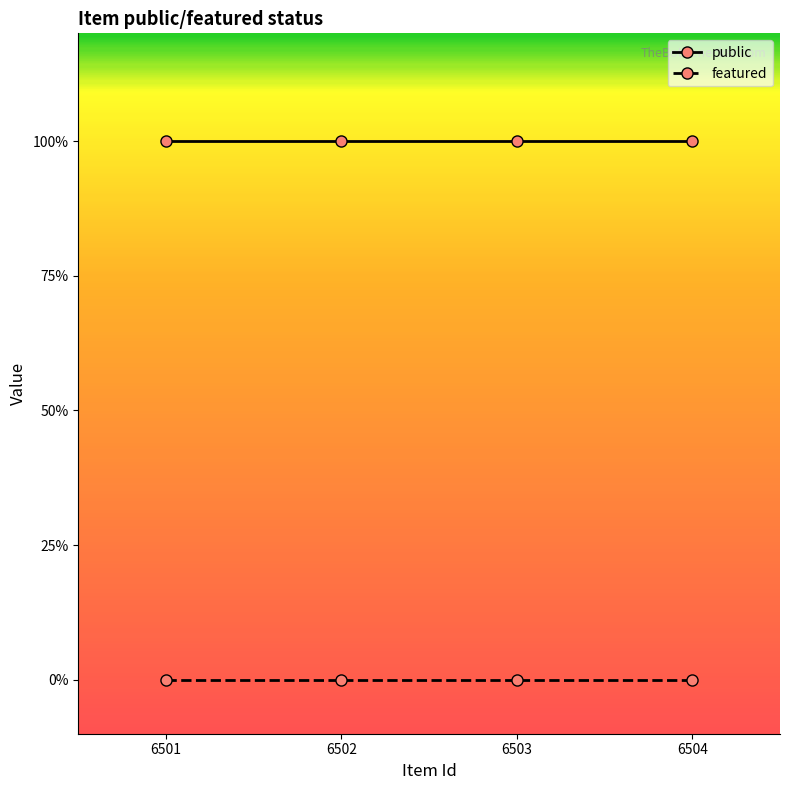

What is the average value of the public series?

1